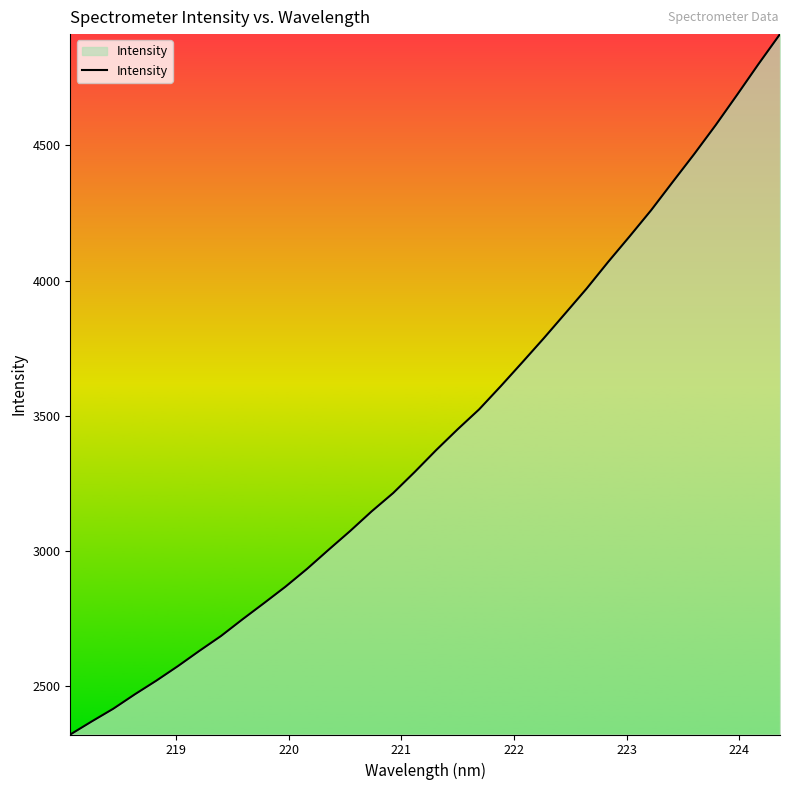

What is the maximum value shown in the chart?

4911.7